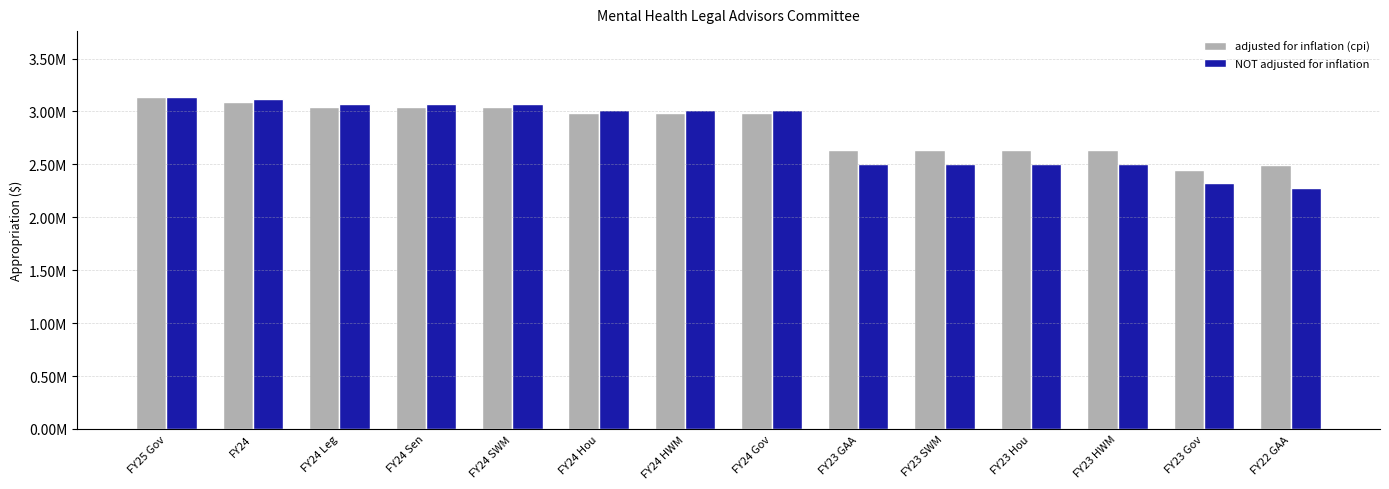

Reading left to right, list all the values displayed in this chart.

adjusted for inflation (cpi): 3132656	3088084	3043479	3043479	3043479	2985192	2985192	2985192	2638438	2638438	2638438	2638438	2447630	2493274
NOT adjusted for inflation: 3132656	3115384	3070384	3070384	3070384	3011582	3011582	3011582	2505188	2505188	2505188	2505188	2324016	2272481